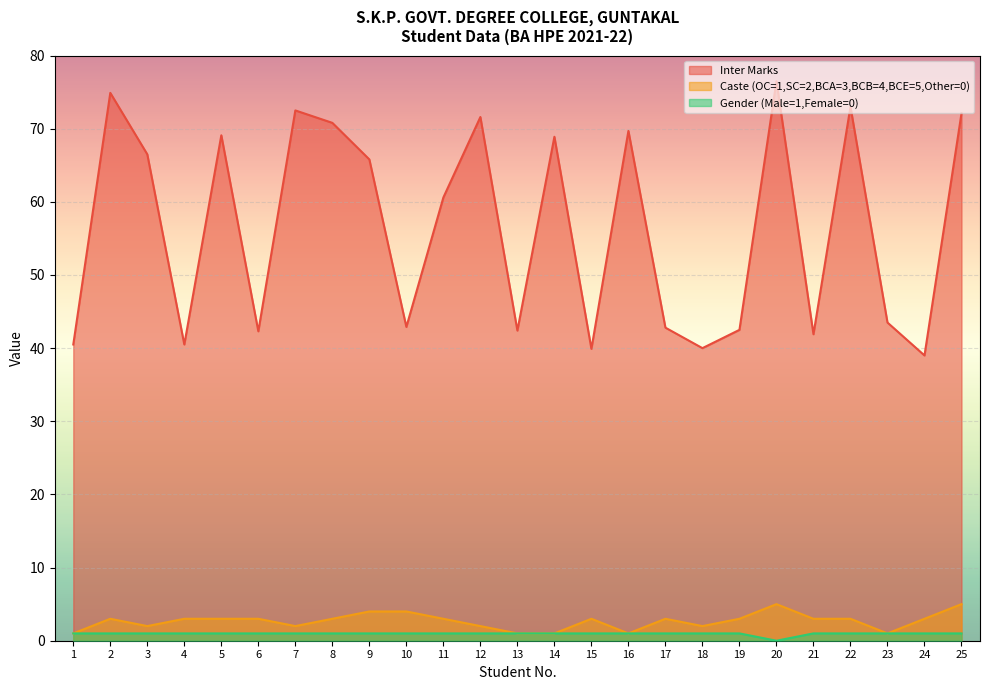

True or false: Gender (Male=1,Female=0) and Caste (OC=1,SC=2,BCA=3,BCB=4,BCE=5,Other=0) intersect in this chart.

False